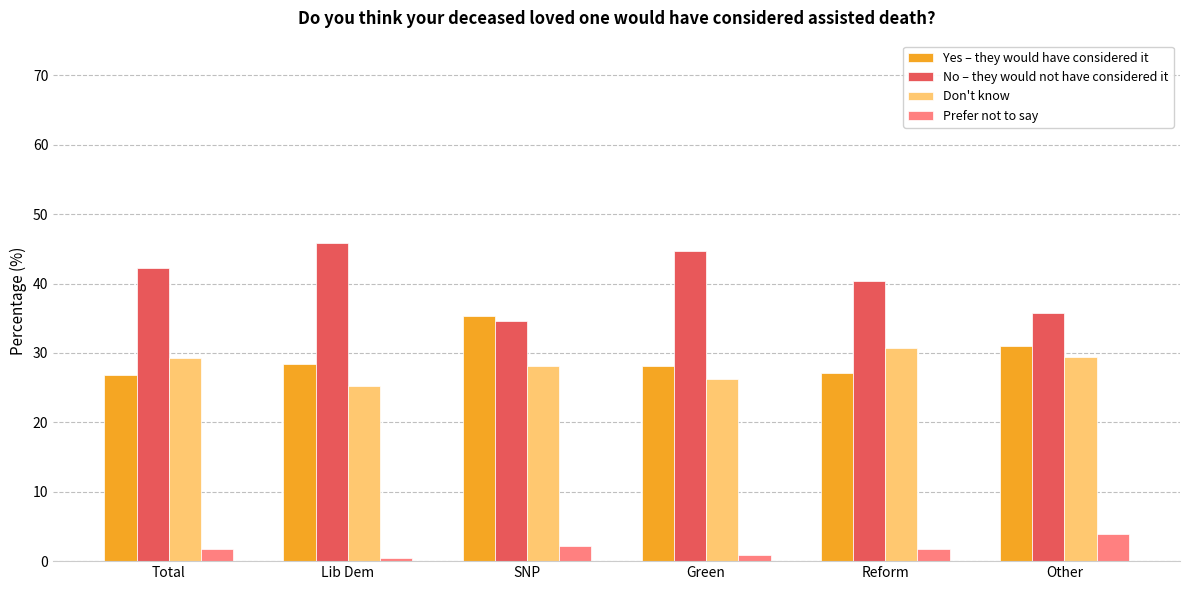

How many values in the No – they would not have considered it series are below 42?

3